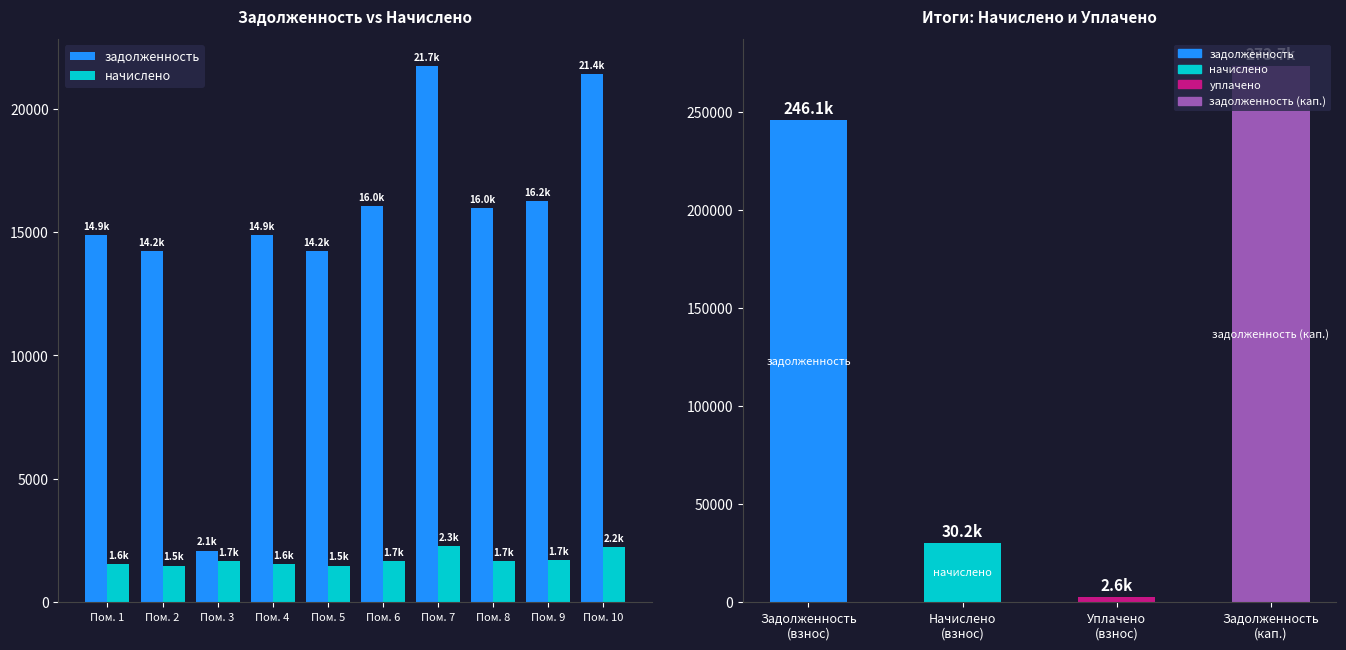

Count the number of data series in this chart.

2